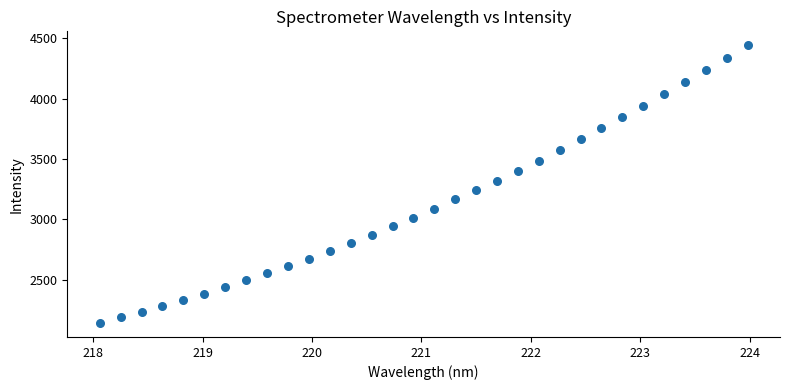

What is the range of Y values (max minus min)?

2297.7